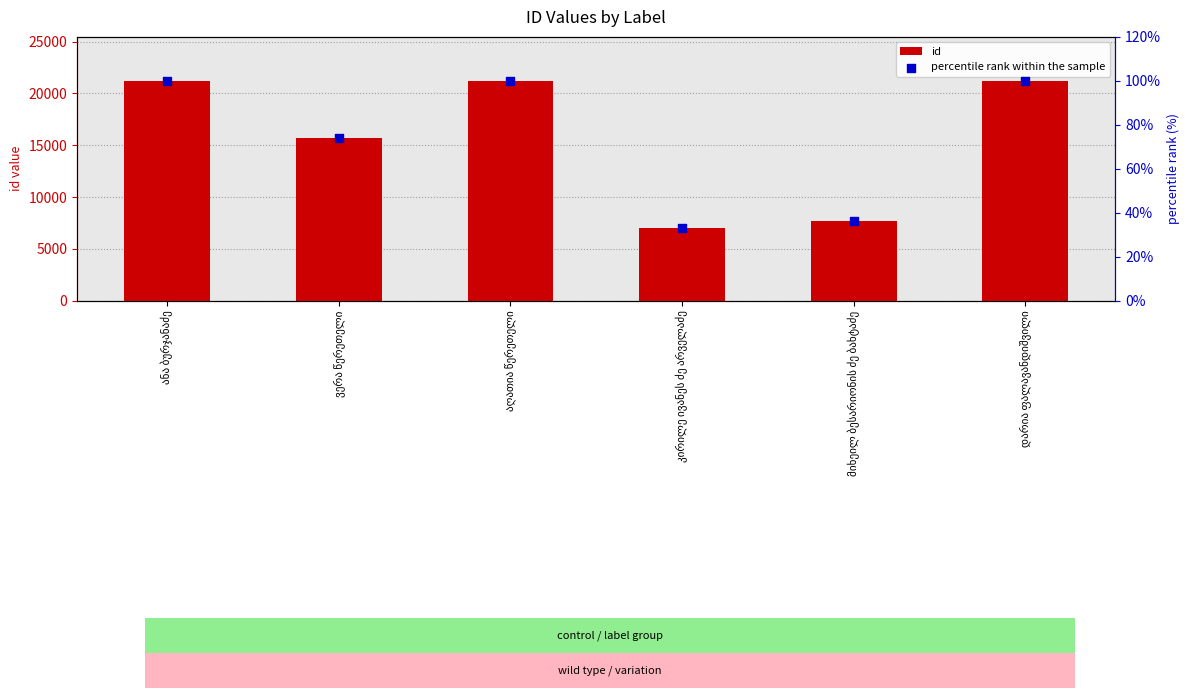

What are all the series names shown in the legend?

id, percentile rank within the sample